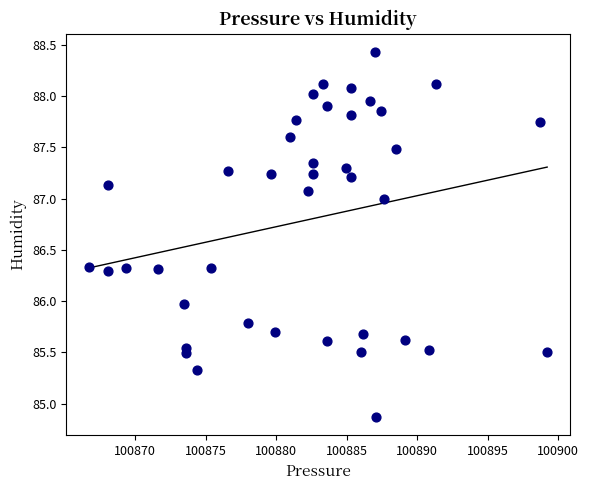

What is the range of Y values (max minus min)?

3.6